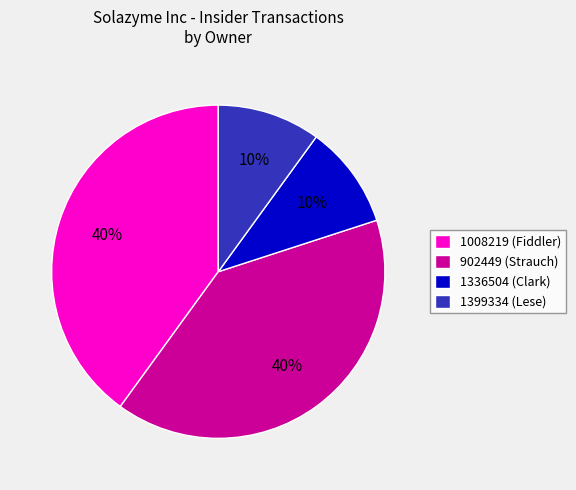

Is 1008219 the majority of the pie?

No